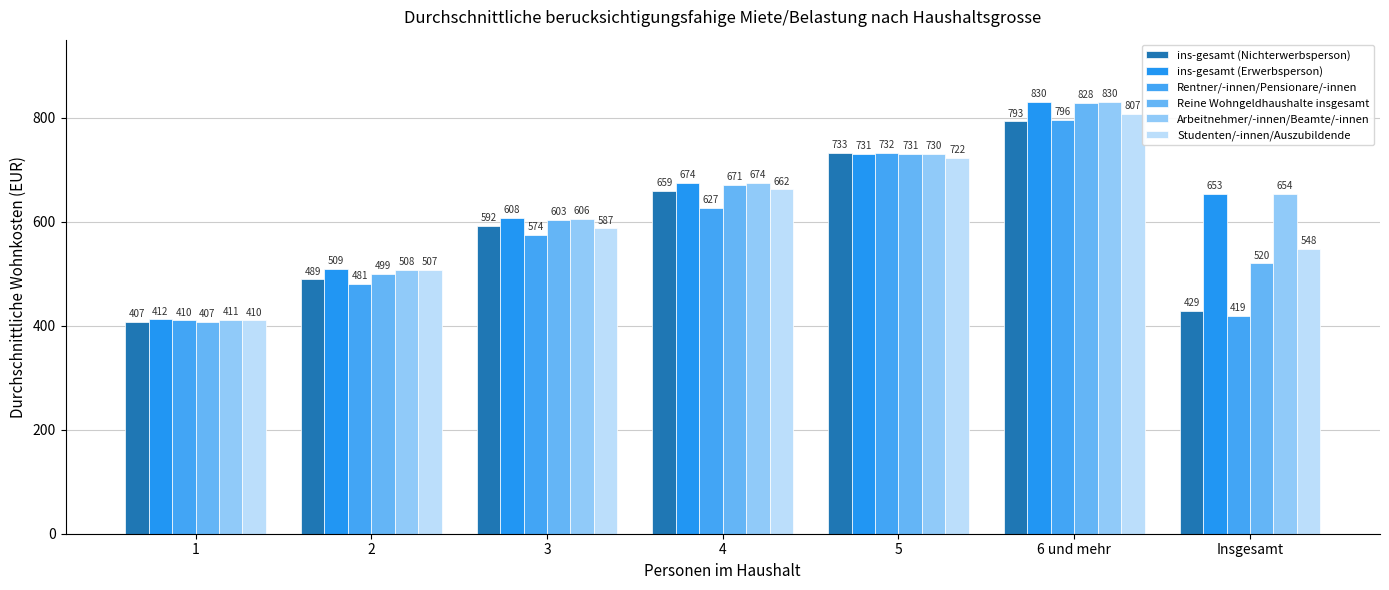

List the series in order of their peak value, highest first.

ins-gesamt (Erwerbsperson), Arbeitnehmer/-innen/Beamte/-innen, Reine Wohngeldhaushalte insgesamt, Studenten/-innen/Auszubildende, Rentner/-innen/Pensionare/-innen, ins-gesamt (Nichterwerbsperson)